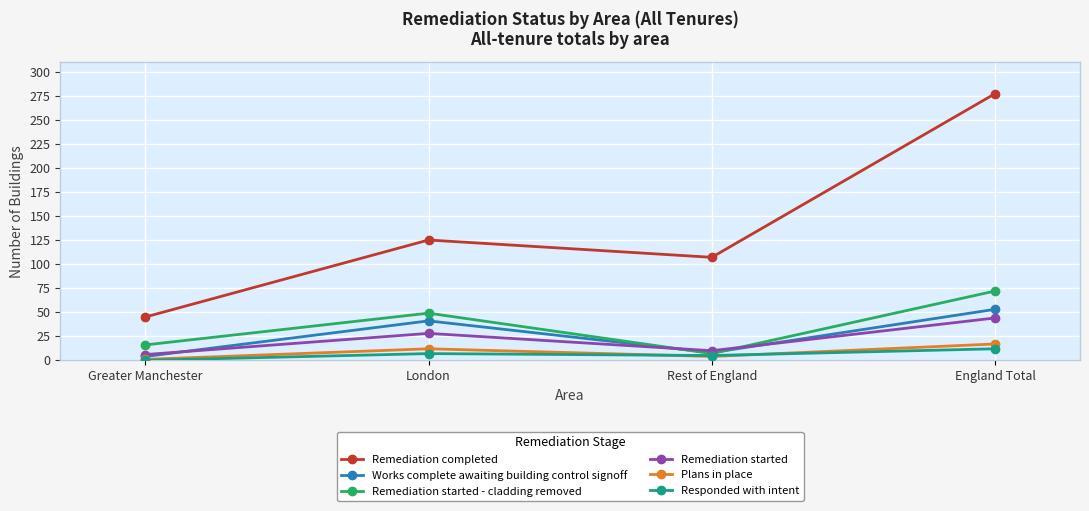

What is the sum of all Remediation started values?

88